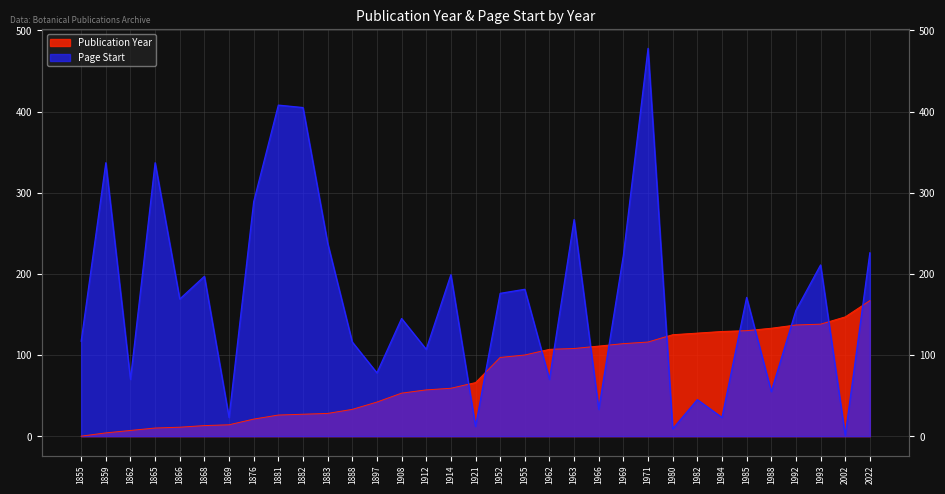

What is the greatest value displayed?

478